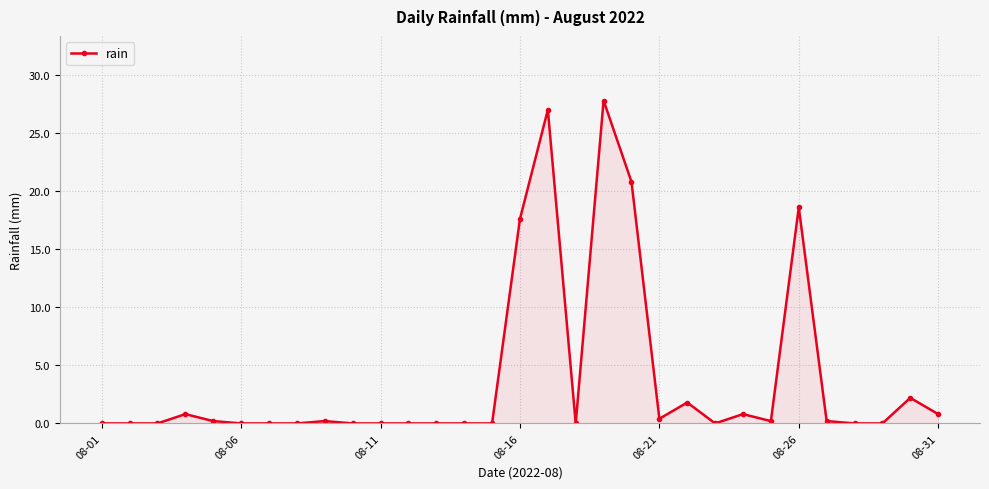

What is the value of the 19th point from the left?

27.8